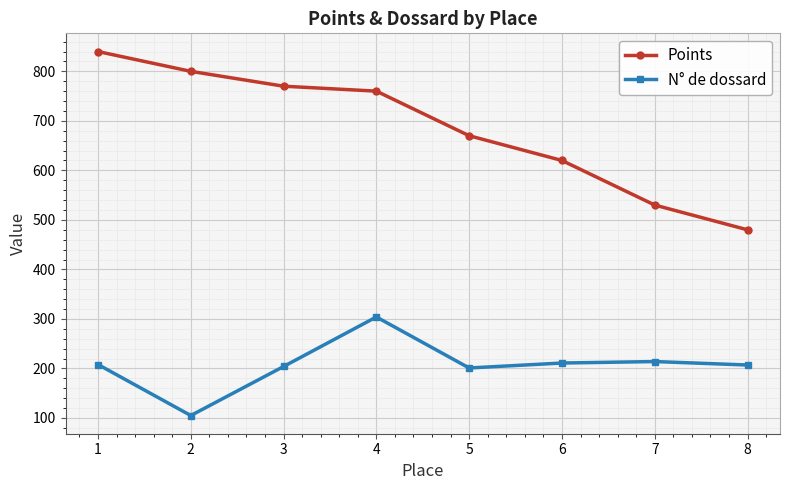

Is the value of N° de dossard at 6 greater than the value of Points at 7?

No